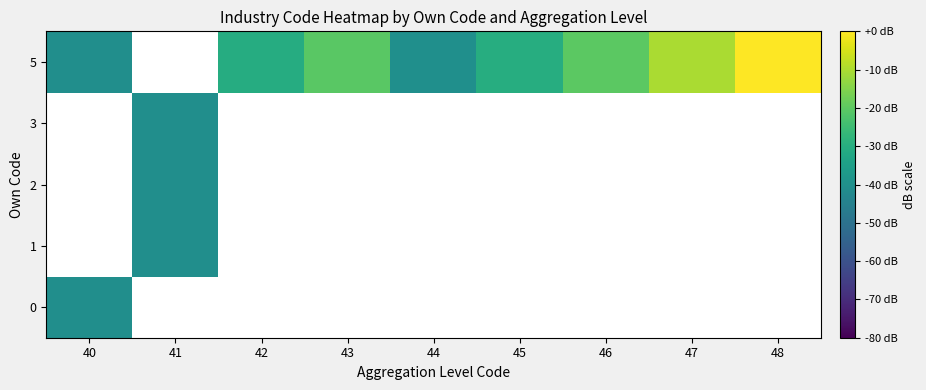

Rank the categories by 0 value from highest to lowest.

40, 41, 42, 43, 44, 45, 46, 47, 48